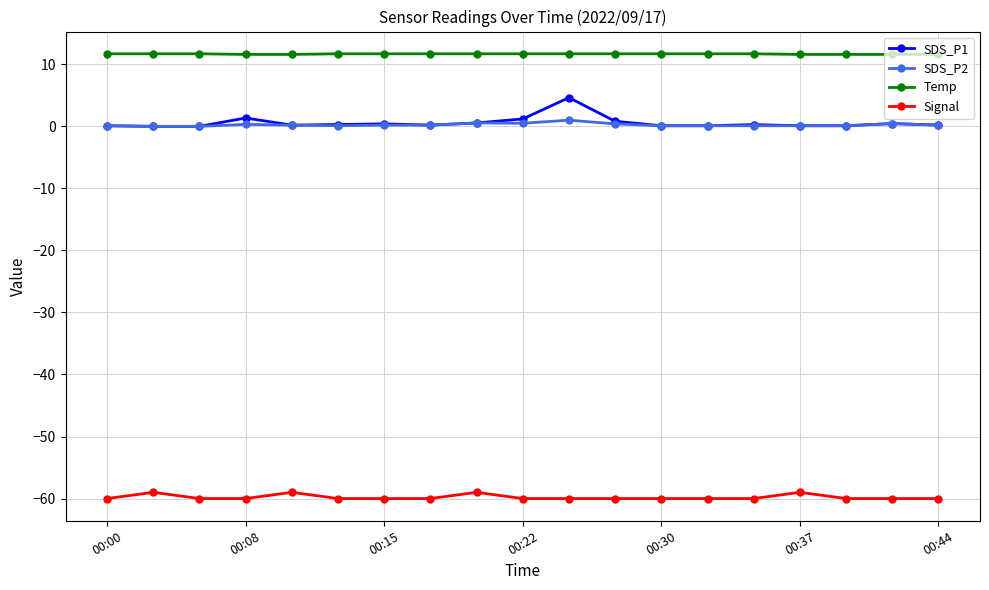

Which series has the widest spread of values?

SDS_P1